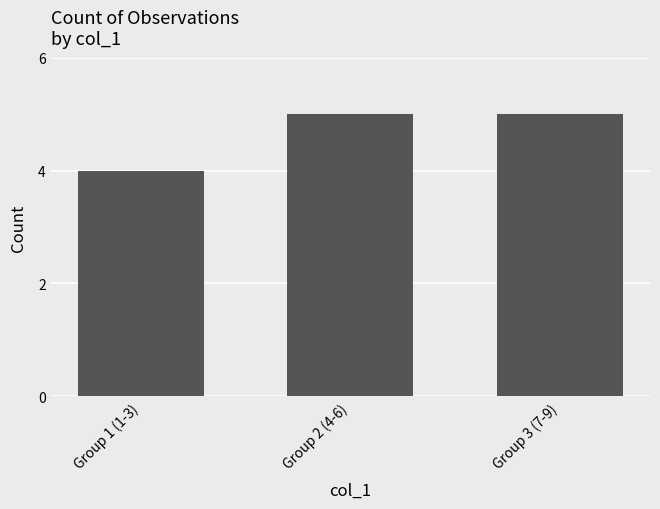

What is the maximum value shown in the chart?

5